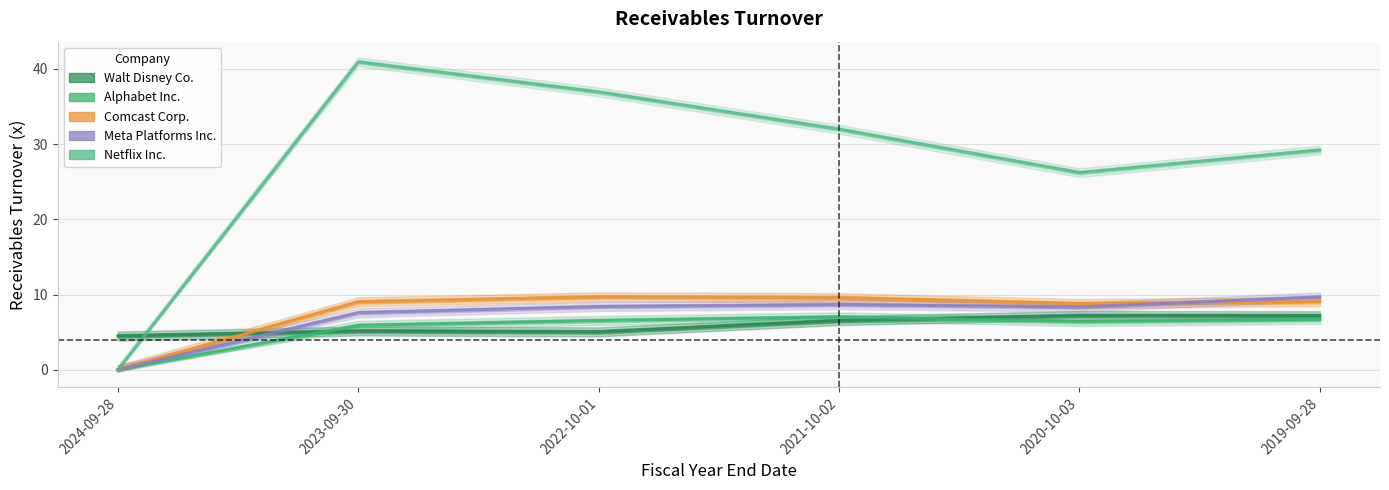

What is the total value across all series at 2023-09-30?

68.6